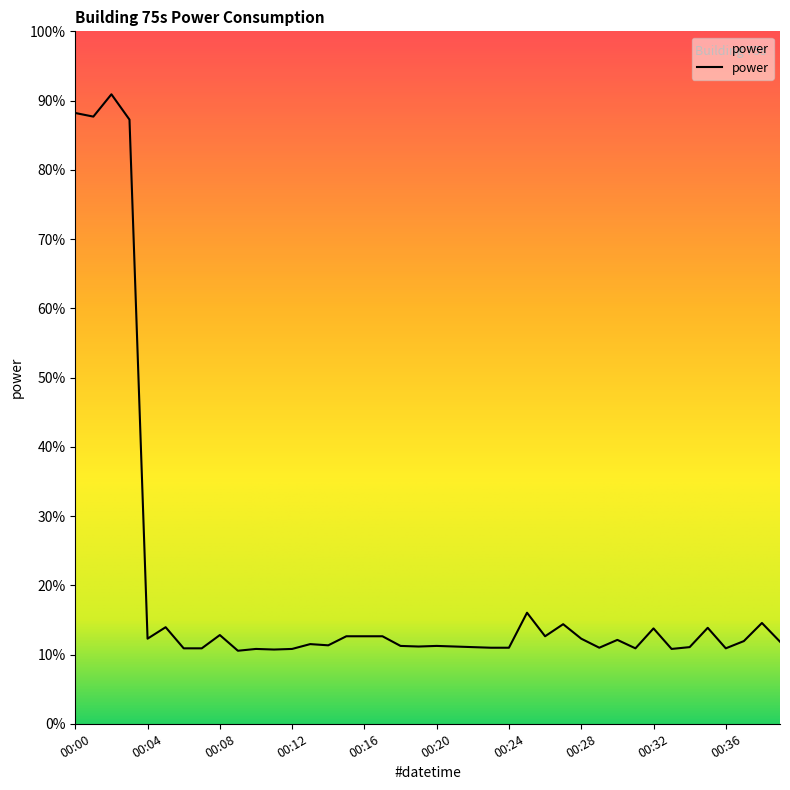

True or false: the data has more than 0 interior local peaks.

True